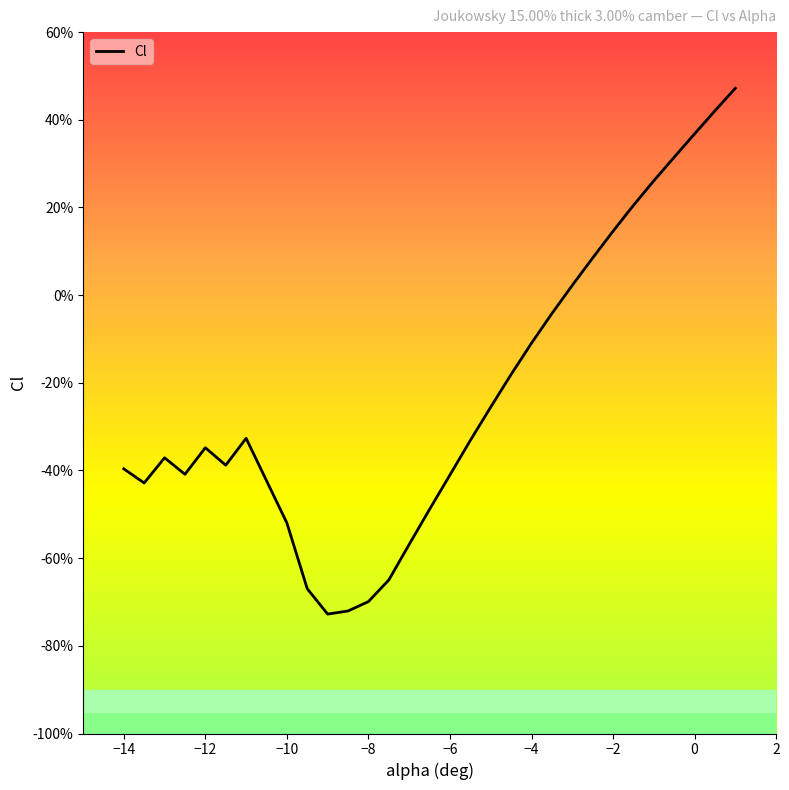

What is the difference between the second highest and minimum values?

1.1